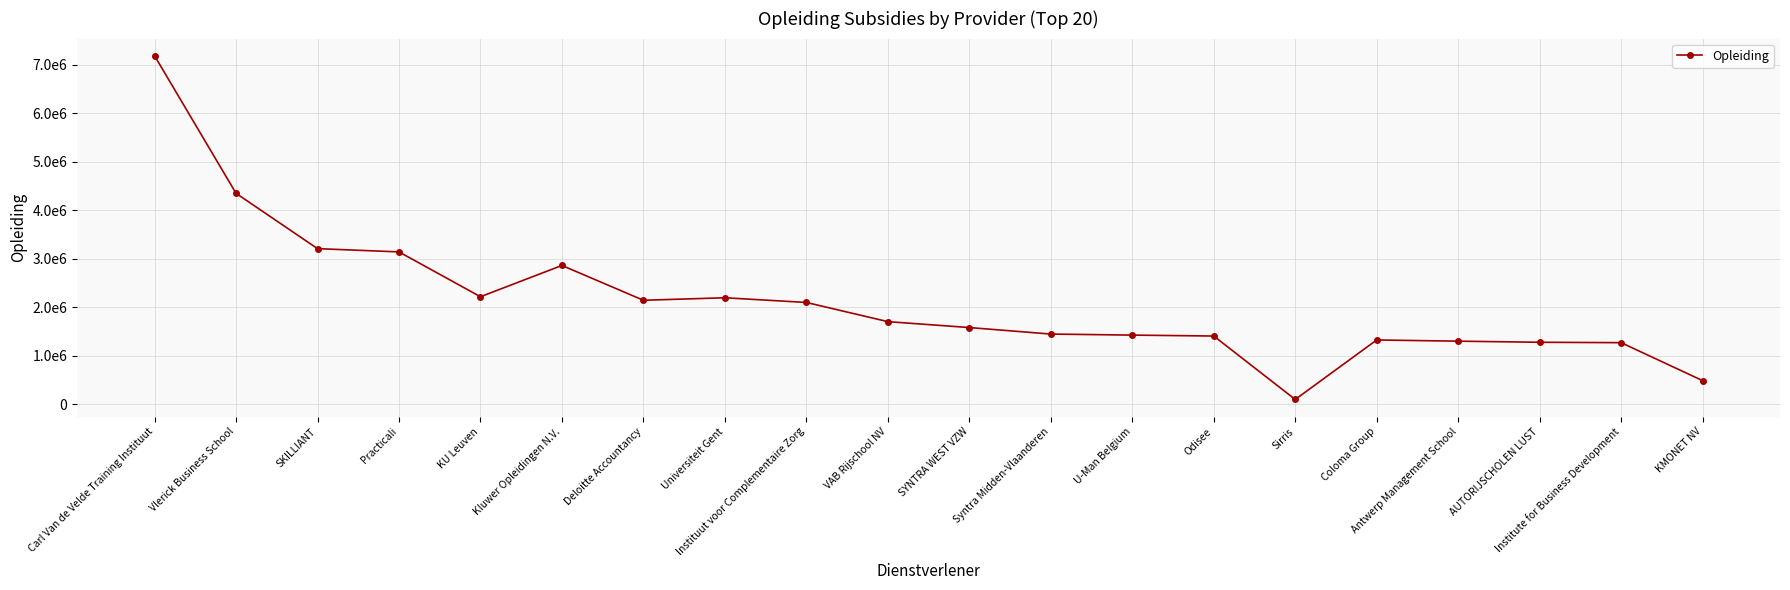

How many data points are less than 1705147?

10